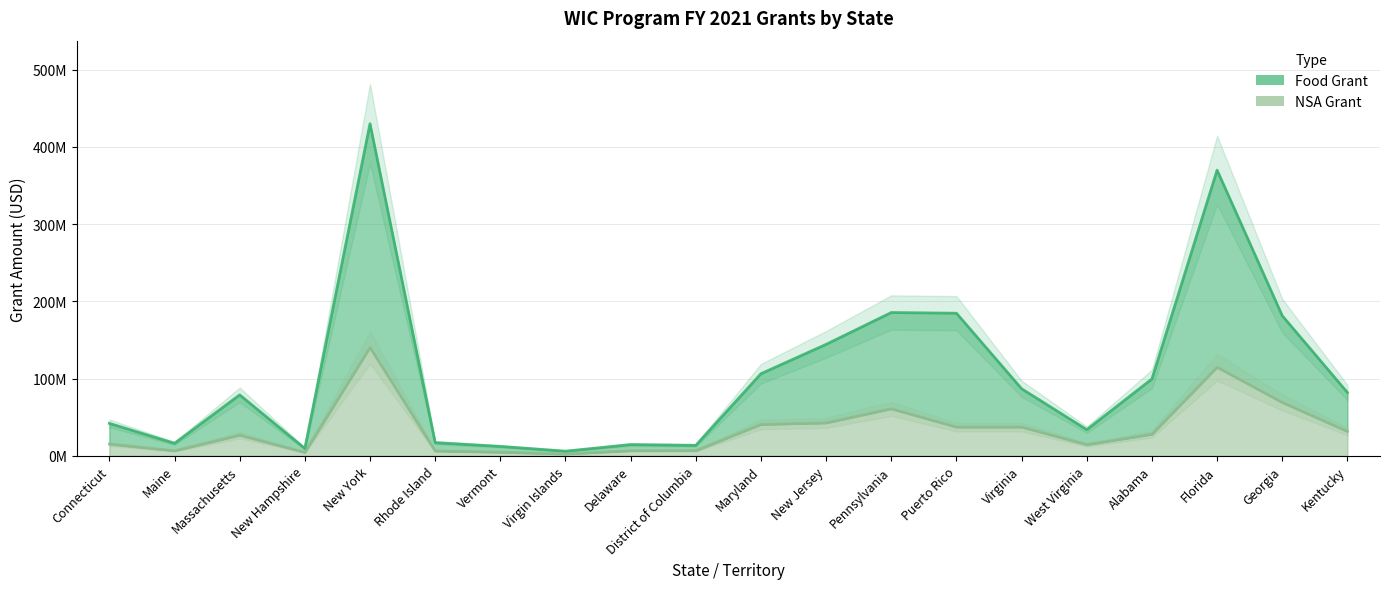

What is the difference between the maximum and minimum values in the NSA Grant series?

137904761